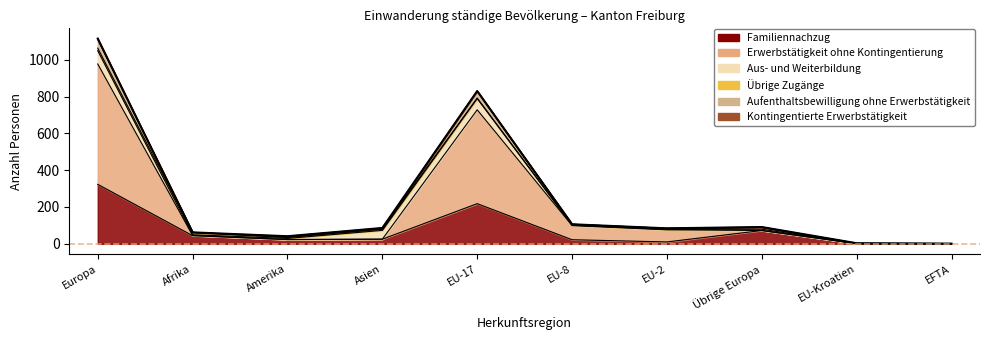

True or false: Familiennachzug and Aufenthaltsbewilligung ohne Erwerbstätigkeit intersect in this chart.

False